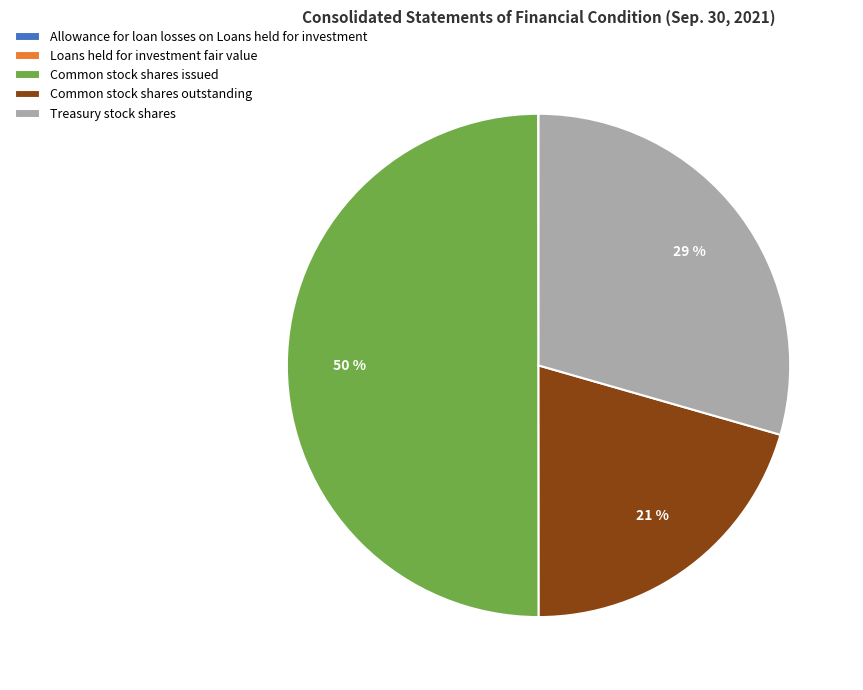

The Common stock shares outstanding slice represents 21% of the pie. True or false?

True